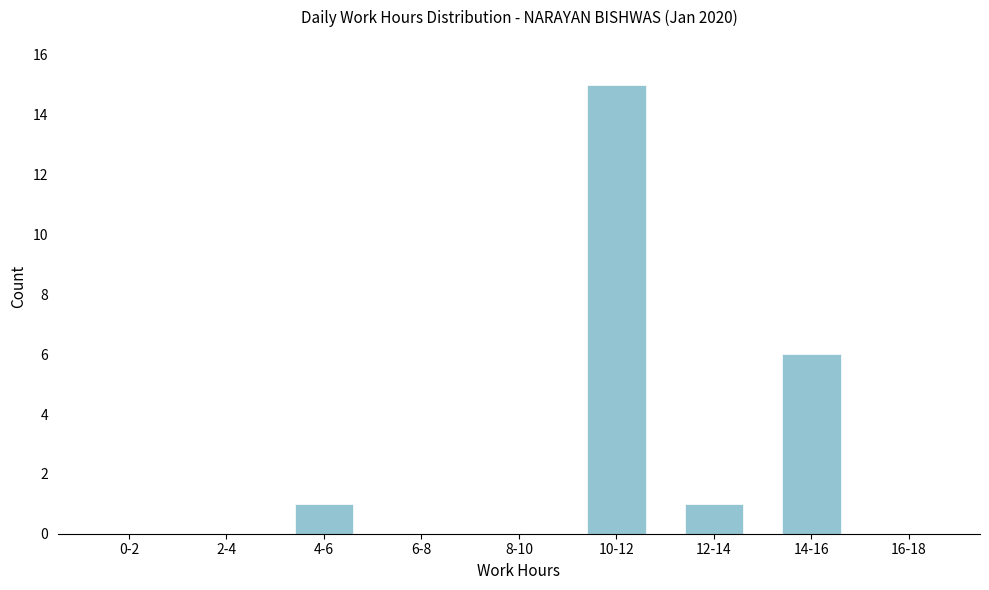

Reading left to right, extract all data points from this chart.

0-2=0	2-4=0	4-6=1	6-8=0	8-10=0	10-12=15	12-14=1	14-16=6	16-18=0